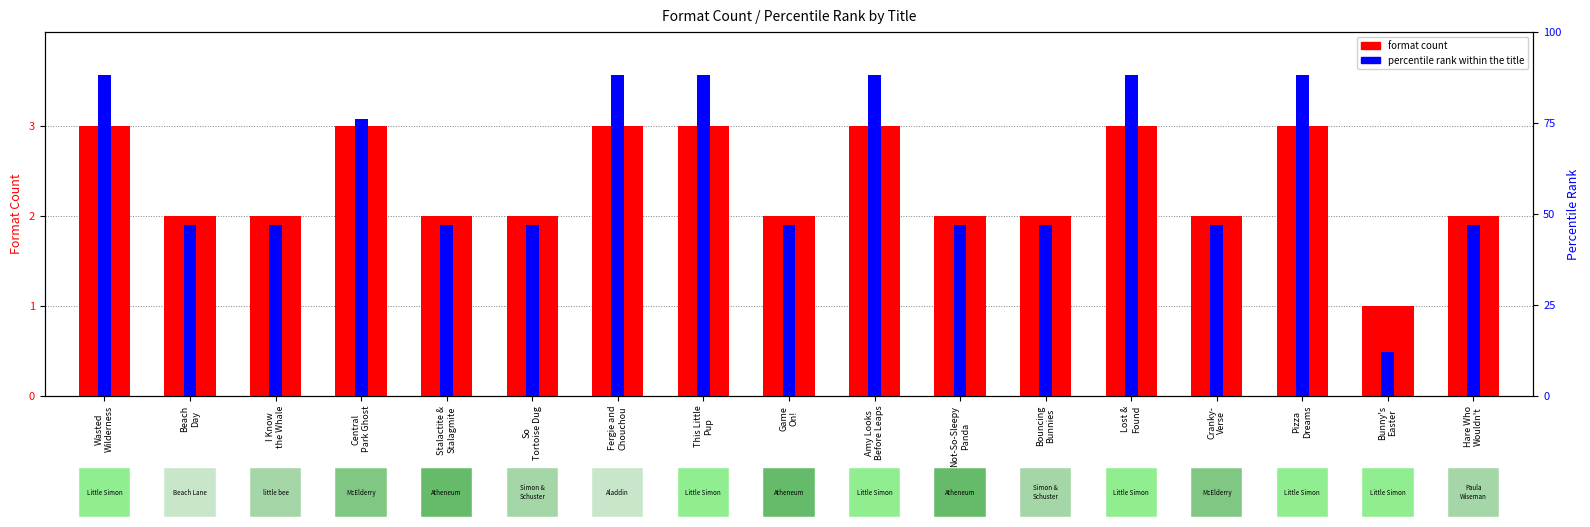

Which category has the highest value across all series?

Wasted
Wilderness